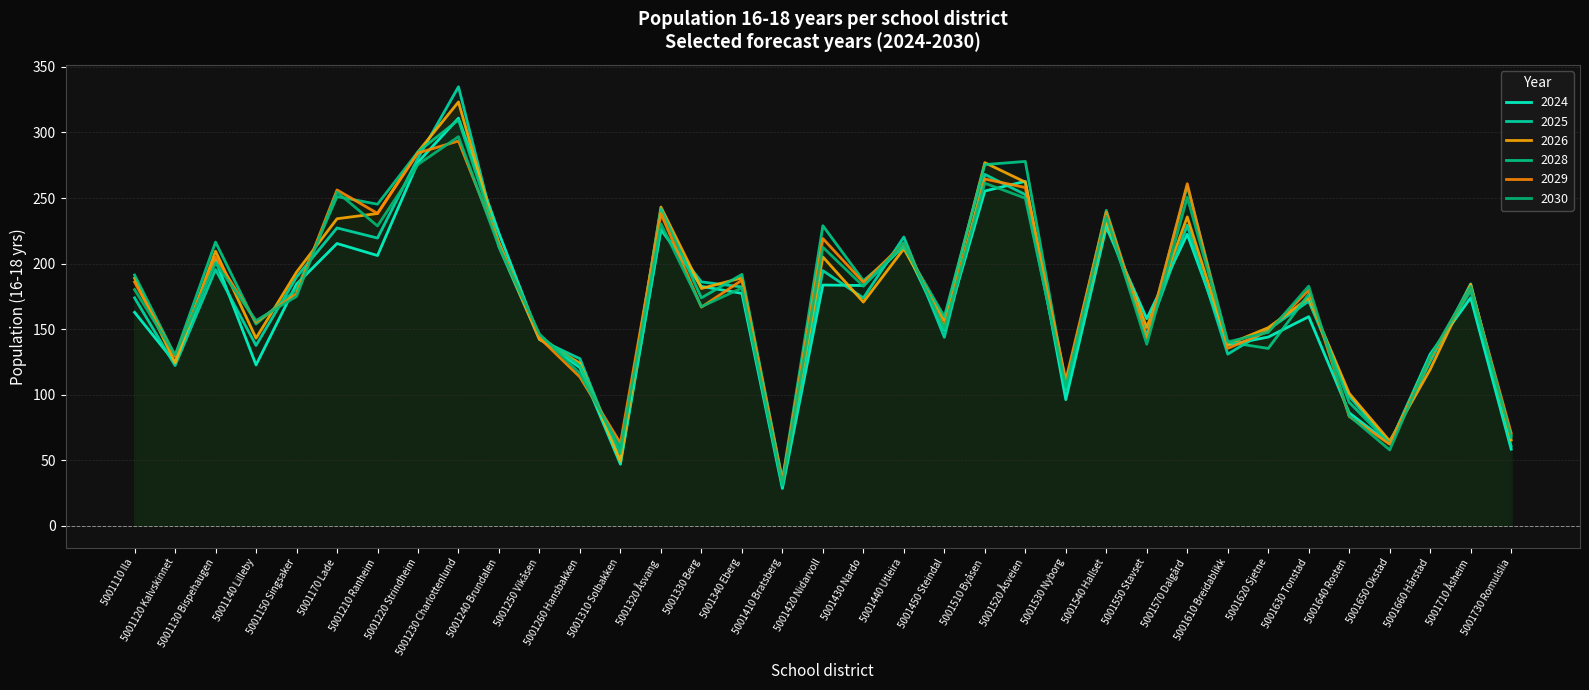

What is the sum of the 2024 values at 5001250 Vikåsen and 5001530 Nyborg?

239.5